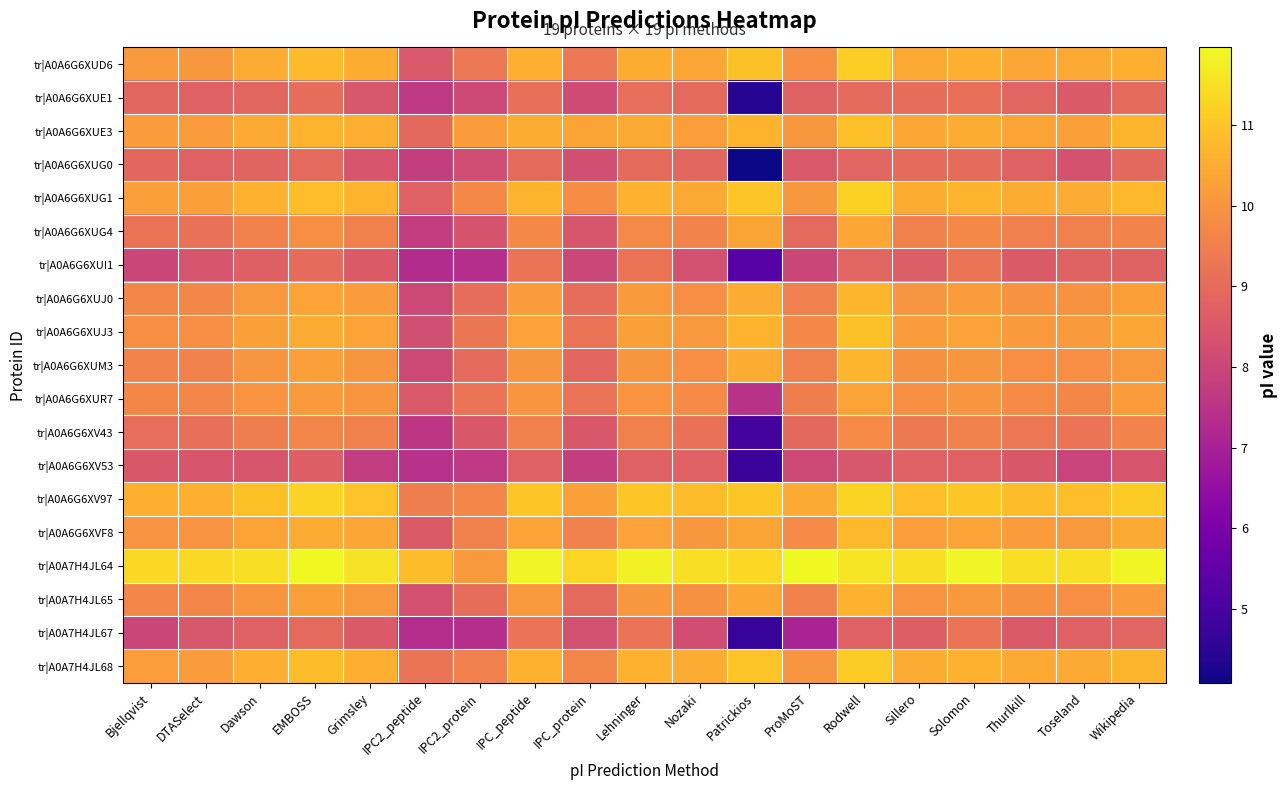

Reading left to right, list all the values displayed in this chart.

tr|A0A6G6XUD6: Bjellqvist=10.1	DTASelect=10.1	Dawson=10.5	EMBOSS=10.8	Grimsley=10.5	IPC2_peptide=8.5	IPC2_protein=9.3	IPC_peptide=10.6	IPC_protein=9.3	Lehninger=10.5	Nozaki=10.4	Patrickios=10.9	ProMoST=9.9	Rodwell=11.2	Sillero=10.4	Solomon=10.6	Thurlkill=10.4	Toseland=10.5	Wikipedia=10.6
tr|A0A6G6XUE1: Bjellqvist=8.9	DTASelect=8.7	Dawson=8.9	EMBOSS=9.1	Grimsley=8.5	IPC2_peptide=7.6	IPC2_protein=8.1	IPC_peptide=9.1	IPC_protein=8.2	Lehninger=9.1	Nozaki=9.0	Patrickios=4.4	ProMoST=8.8	Rodwell=9.0	Sillero=9.0	Solomon=9.1	Thurlkill=8.8	Toseland=8.6	Wikipedia=8.9
tr|A0A6G6XUE3: Bjellqvist=10.2	DTASelect=10.2	Dawson=10.5	EMBOSS=10.6	Grimsley=10.6	IPC2_peptide=8.9	IPC2_protein=10.1	IPC_peptide=10.5	IPC_protein=10.3	Lehninger=10.5	Nozaki=10.2	Patrickios=10.7	ProMoST=10.1	Rodwell=10.9	Sillero=10.4	Solomon=10.5	Thurlkill=10.3	Toseland=10.2	Wikipedia=10.7
tr|A0A6G6XUG0: Bjellqvist=8.9	DTASelect=8.7	Dawson=8.8	EMBOSS=9.0	Grimsley=8.4	IPC2_peptide=7.8	IPC2_protein=8.2	IPC_peptide=9.0	IPC_protein=8.2	Lehninger=8.9	Nozaki=8.9	Patrickios=4.1	ProMoST=8.5	Rodwell=8.8	Sillero=9.0	Solomon=9.0	Thurlkill=8.8	Toseland=8.3	Wikipedia=8.9
tr|A0A6G6XUG1: Bjellqvist=10.2	DTASelect=10.2	Dawson=10.6	EMBOSS=10.9	Grimsley=10.7	IPC2_peptide=8.7	IPC2_protein=9.7	IPC_peptide=10.7	IPC_protein=9.8	Lehninger=10.6	Nozaki=10.5	Patrickios=11.0	ProMoST=10.1	Rodwell=11.2	Sillero=10.5	Solomon=10.7	Thurlkill=10.5	Toseland=10.5	Wikipedia=10.7
tr|A0A6G6XUG4: Bjellqvist=9.2	DTASelect=9.2	Dawson=9.6	EMBOSS=9.9	Grimsley=9.5	IPC2_peptide=7.7	IPC2_protein=8.4	IPC_peptide=9.7	IPC_protein=8.4	Lehninger=9.8	Nozaki=9.6	Patrickios=10.3	ProMoST=8.9	Rodwell=10.4	Sillero=9.5	Solomon=9.7	Thurlkill=9.5	Toseland=9.5	Wikipedia=9.6
tr|A0A6G6XUI1: Bjellqvist=8.0	DTASelect=8.4	Dawson=8.7	EMBOSS=9.0	Grimsley=8.6	IPC2_peptide=7.3	IPC2_protein=7.4	IPC_peptide=9.2	IPC_protein=8.1	Lehninger=9.2	Nozaki=8.3	Patrickios=5.3	ProMoST=8.0	Rodwell=8.8	Sillero=8.7	Solomon=9.2	Thurlkill=8.6	Toseland=8.8	Wikipedia=8.8
tr|A0A6G6XUJ0: Bjellqvist=9.7	DTASelect=9.7	Dawson=10.1	EMBOSS=10.3	Grimsley=10.1	IPC2_peptide=8.1	IPC2_protein=9.0	IPC_peptide=10.1	IPC_protein=9.0	Lehninger=10.1	Nozaki=9.9	Patrickios=10.5	ProMoST=9.5	Rodwell=10.7	Sillero=10.0	Solomon=10.1	Thurlkill=10.0	Toseland=9.9	Wikipedia=10.2
tr|A0A6G6XUJ3: Bjellqvist=9.9	DTASelect=9.9	Dawson=10.3	EMBOSS=10.5	Grimsley=10.3	IPC2_peptide=8.3	IPC2_protein=9.3	IPC_peptide=10.3	IPC_protein=9.2	Lehninger=10.3	Nozaki=10.1	Patrickios=10.6	ProMoST=9.7	Rodwell=10.9	Sillero=10.2	Solomon=10.3	Thurlkill=10.1	Toseland=10.1	Wikipedia=10.4
tr|A0A6G6XUM3: Bjellqvist=9.6	DTASelect=9.6	Dawson=10.0	EMBOSS=10.2	Grimsley=10.0	IPC2_peptide=8.1	IPC2_protein=8.9	IPC_peptide=10.0	IPC_protein=8.9	Lehninger=10.0	Nozaki=9.9	Patrickios=10.5	ProMoST=9.5	Rodwell=10.7	Sillero=9.9	Solomon=10.0	Thurlkill=9.9	Toseland=9.8	Wikipedia=10.1
tr|A0A6G6XUR7: Bjellqvist=9.7	DTASelect=9.7	Dawson=10.0	EMBOSS=10.1	Grimsley=10.0	IPC2_peptide=8.5	IPC2_protein=9.2	IPC_peptide=10.0	IPC_protein=9.2	Lehninger=10.0	Nozaki=9.8	Patrickios=7.5	ProMoST=9.5	Rodwell=10.3	Sillero=9.9	Solomon=10.0	Thurlkill=9.8	Toseland=9.7	Wikipedia=10.1
tr|A0A6G6XV43: Bjellqvist=9.1	DTASelect=9.1	Dawson=9.5	EMBOSS=9.6	Grimsley=9.5	IPC2_peptide=7.6	IPC2_protein=8.5	IPC_peptide=9.6	IPC_protein=8.5	Lehninger=9.5	Nozaki=9.2	Patrickios=5.0	ProMoST=8.9	Rodwell=9.8	Sillero=9.4	Solomon=9.6	Thurlkill=9.3	Toseland=9.2	Wikipedia=9.6
tr|A0A6G6XV53: Bjellqvist=8.5	DTASelect=8.4	Dawson=8.4	EMBOSS=8.7	Grimsley=7.7	IPC2_peptide=7.4	IPC2_protein=7.6	IPC_peptide=8.7	IPC_protein=7.8	Lehninger=8.8	Nozaki=8.7	Patrickios=4.8	ProMoST=8.1	Rodwell=8.5	Sillero=8.8	Solomon=8.7	Thurlkill=8.5	Toseland=8.0	Wikipedia=8.4
tr|A0A6G6XV97: Bjellqvist=10.6	DTASelect=10.6	Dawson=10.9	EMBOSS=11.3	Grimsley=11.0	IPC2_peptide=9.5	IPC2_protein=9.7	IPC_peptide=11.1	IPC_protein=10.3	Lehninger=11.0	Nozaki=10.8	Patrickios=11.1	ProMoST=10.5	Rodwell=11.3	Sillero=10.9	Solomon=11.1	Thurlkill=10.8	Toseland=10.9	Wikipedia=11.1
tr|A0A6G6XVF8: Bjellqvist=10.0	DTASelect=10.0	Dawson=10.3	EMBOSS=10.5	Grimsley=10.4	IPC2_peptide=8.6	IPC2_protein=9.6	IPC_peptide=10.3	IPC_protein=9.6	Lehninger=10.3	Nozaki=10.1	Patrickios=10.3	ProMoST=9.8	Rodwell=10.8	Sillero=10.2	Solomon=10.3	Thurlkill=10.1	Toseland=10.1	Wikipedia=10.5
tr|A0A7H4JL64: Bjellqvist=11.4	DTASelect=11.4	Dawson=11.5	EMBOSS=12.0	Grimsley=11.6	IPC2_peptide=10.8	IPC2_protein=10.1	IPC_peptide=11.9	IPC_protein=11.3	Lehninger=11.8	Nozaki=11.5	Patrickios=11.3	ProMoST=11.9	Rodwell=11.6	Sillero=11.5	Solomon=11.9	Thurlkill=11.5	Toseland=11.5	Wikipedia=11.9
tr|A0A7H4JL65: Bjellqvist=9.7	DTASelect=9.7	Dawson=10.0	EMBOSS=10.3	Grimsley=10.1	IPC2_peptide=8.3	IPC2_protein=9.0	IPC_peptide=10.1	IPC_protein=9.0	Lehninger=10.1	Nozaki=9.9	Patrickios=10.4	ProMoST=9.6	Rodwell=10.6	Sillero=10.0	Solomon=10.1	Thurlkill=9.9	Toseland=9.9	Wikipedia=10.2
tr|A0A7H4JL67: Bjellqvist=8.0	DTASelect=8.5	Dawson=8.7	EMBOSS=9.0	Grimsley=8.6	IPC2_peptide=7.3	IPC2_protein=7.4	IPC_peptide=9.2	IPC_protein=8.3	Lehninger=9.2	Nozaki=8.2	Patrickios=4.7	ProMoST=7.0	Rodwell=8.8	Sillero=8.7	Solomon=9.3	Thurlkill=8.5	Toseland=8.7	Wikipedia=8.8
tr|A0A7H4JL68: Bjellqvist=10.2	DTASelect=10.2	Dawson=10.6	EMBOSS=10.8	Grimsley=10.6	IPC2_peptide=9.3	IPC2_protein=9.5	IPC_peptide=10.6	IPC_protein=9.6	Lehninger=10.6	Nozaki=10.5	Patrickios=11.0	ProMoST=10.0	Rodwell=11.1	Sillero=10.5	Solomon=10.6	Thurlkill=10.5	Toseland=10.5	Wikipedia=10.7